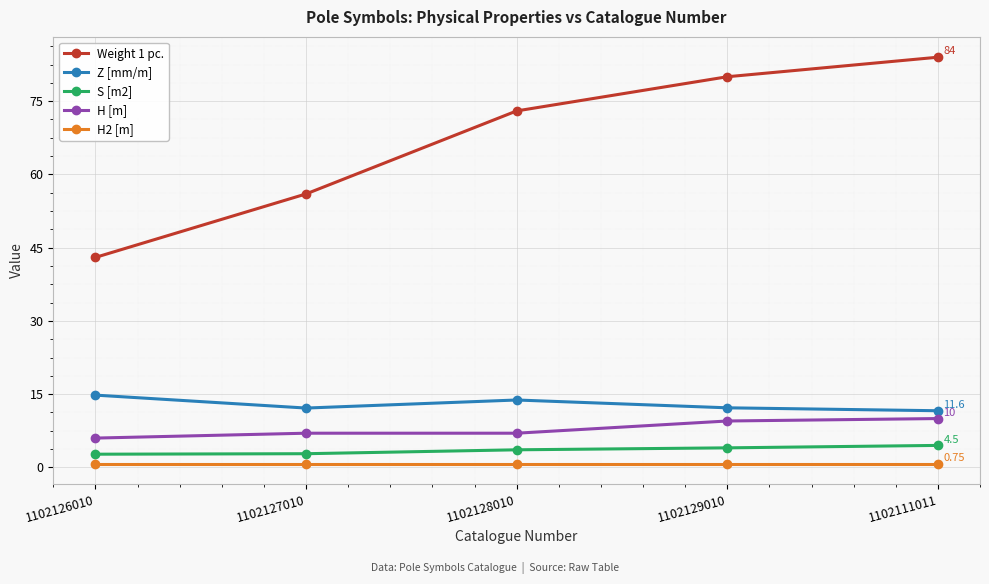

At 1102126010, list the series in order from smallest to largest.

H2 [m], S [m2], H [m], Z [mm/m], Weight 1 pc.